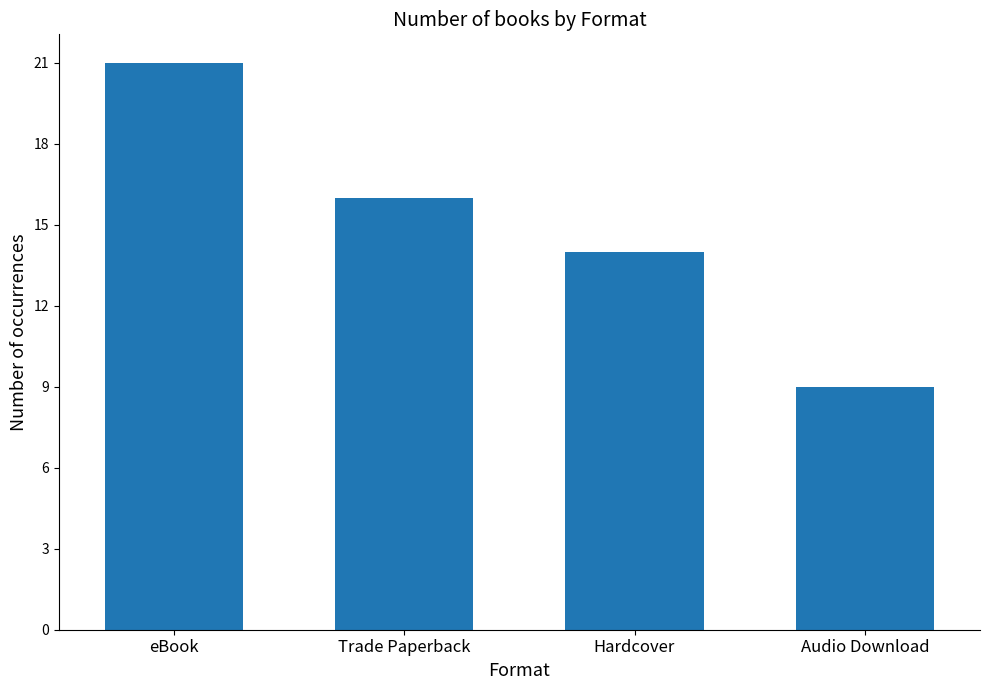

What is the difference between the maximum and minimum values?

12